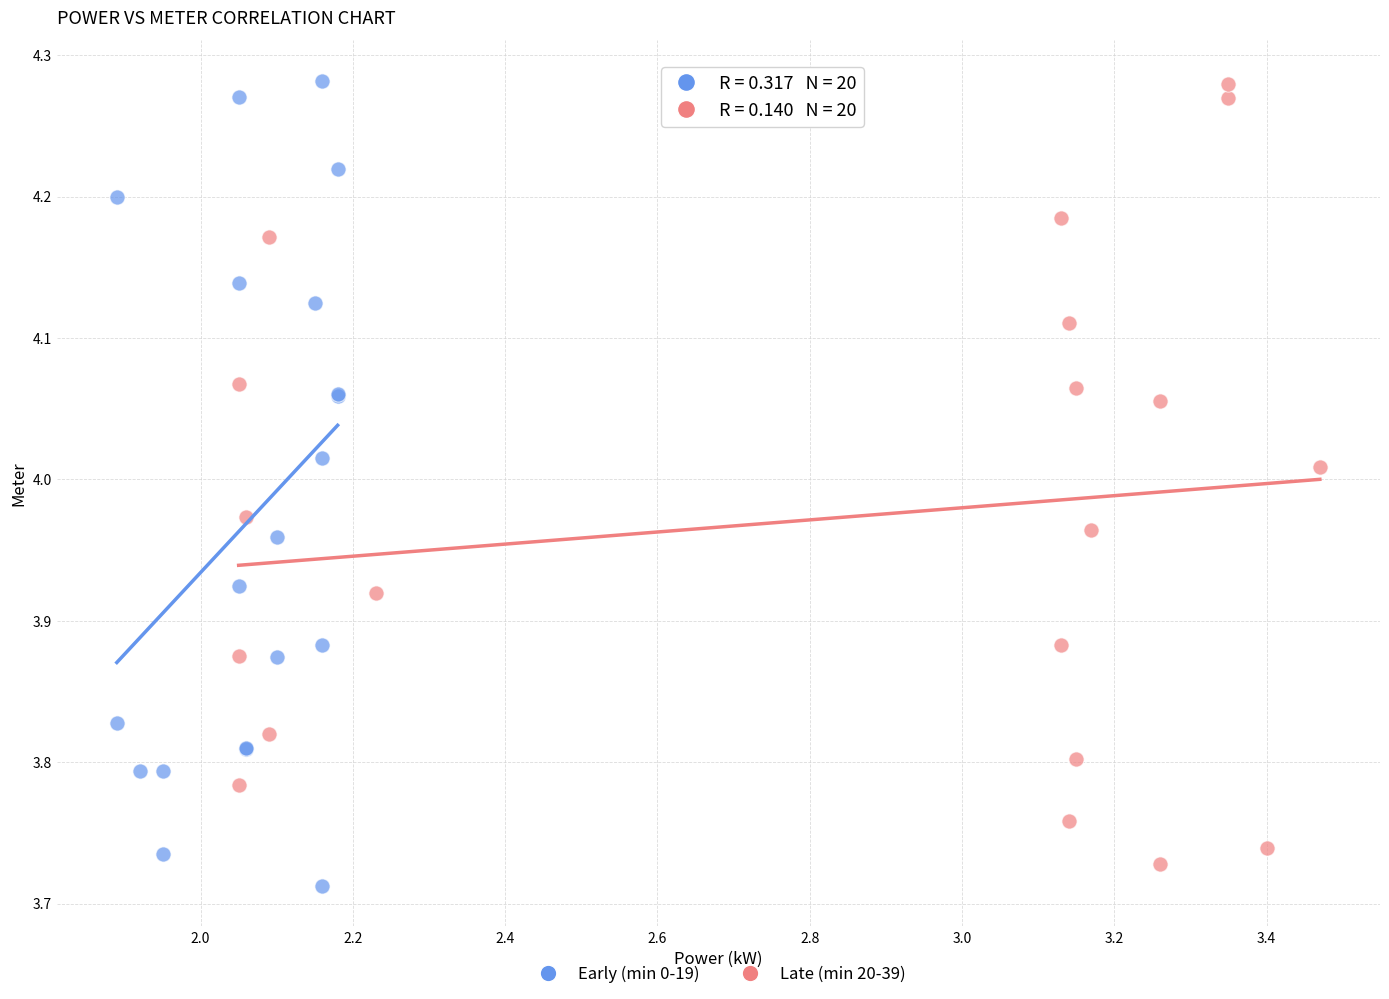

Which series has the widest spread of Y values?

Early (min 0-19)